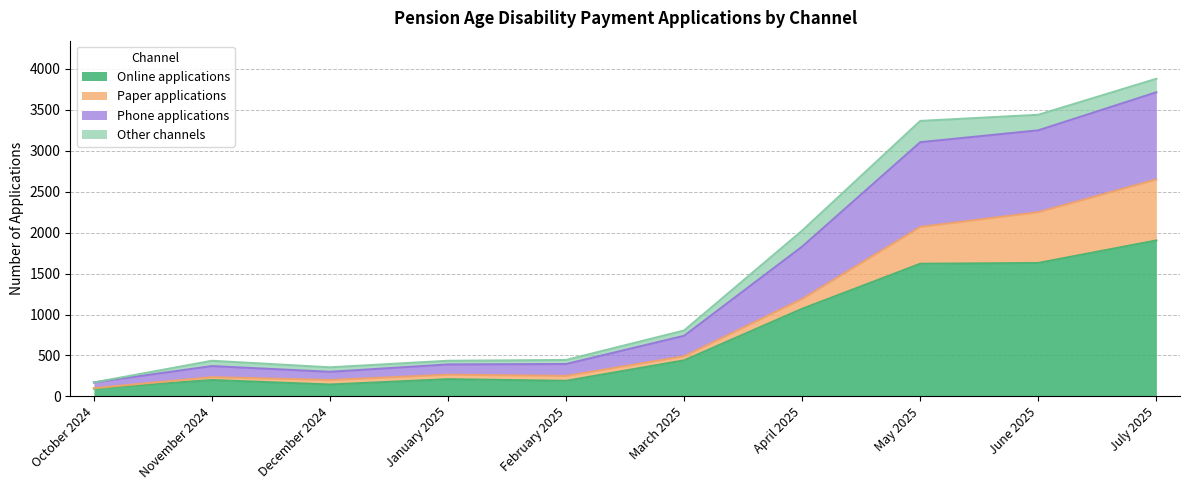

What is the lowest value of the Online applications series?

95